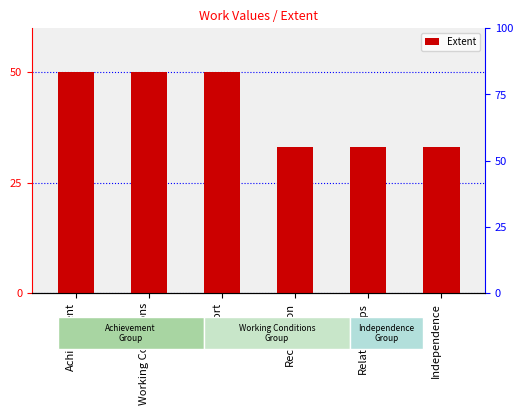

What is the ratio of the value at Support to the value at Relationships?

1.5